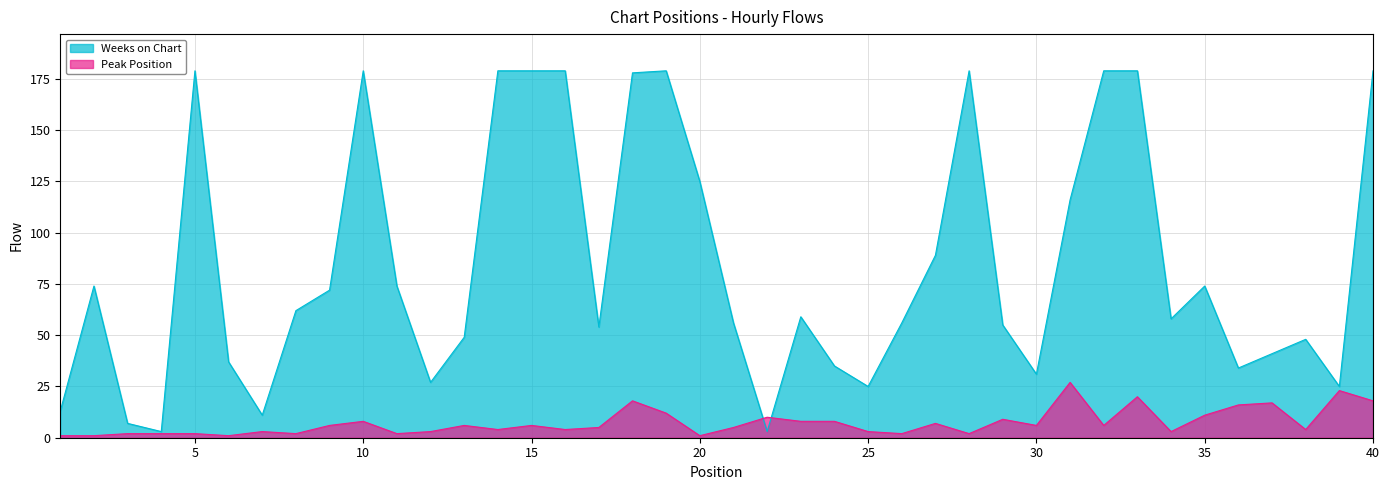

How many interior local peaks does the Peak Position series have?

12